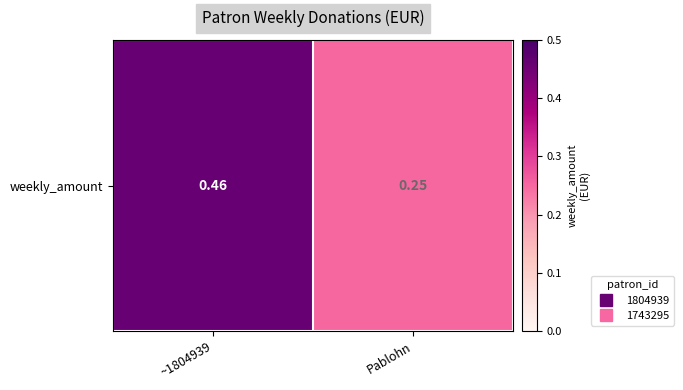

What is the sum of all values?

0.7